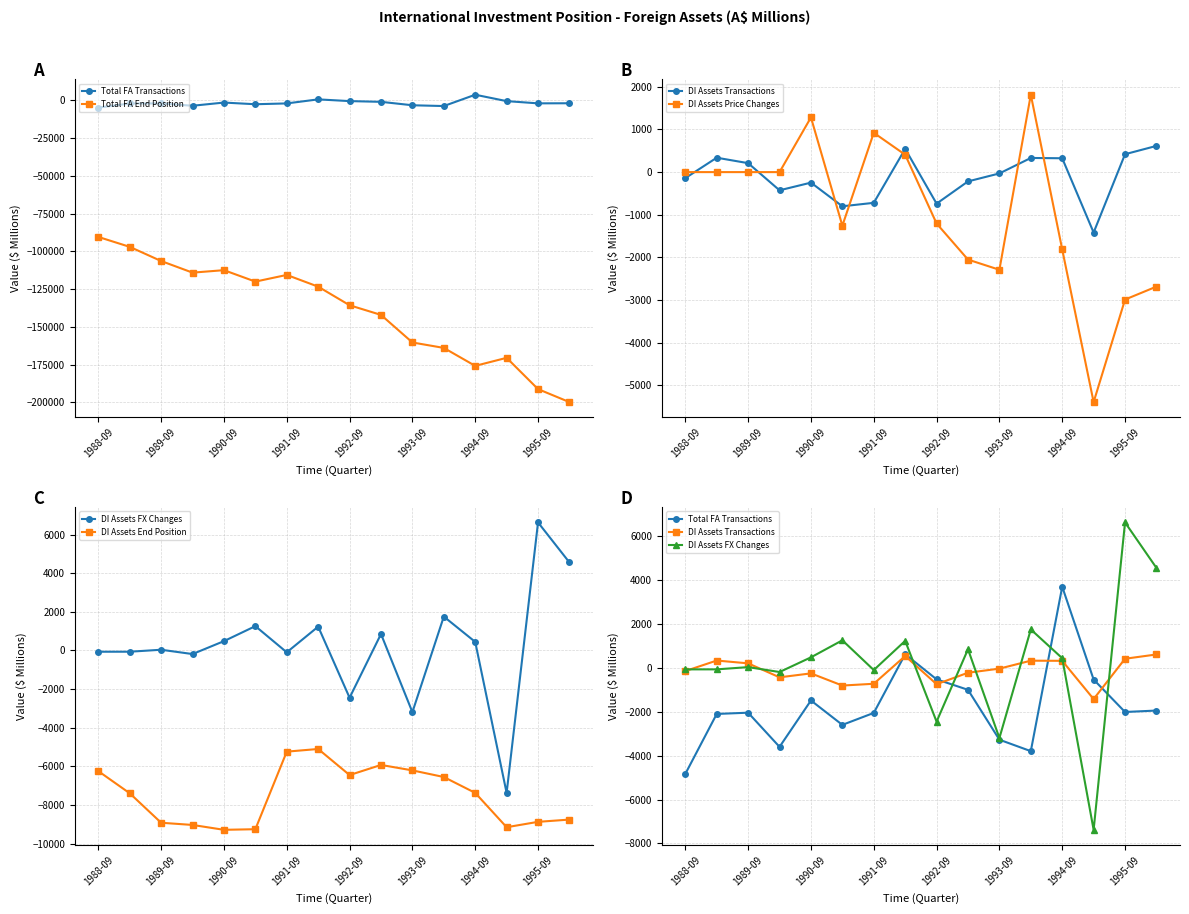

How many values in the DI Assets End Position series are below -7376?

8